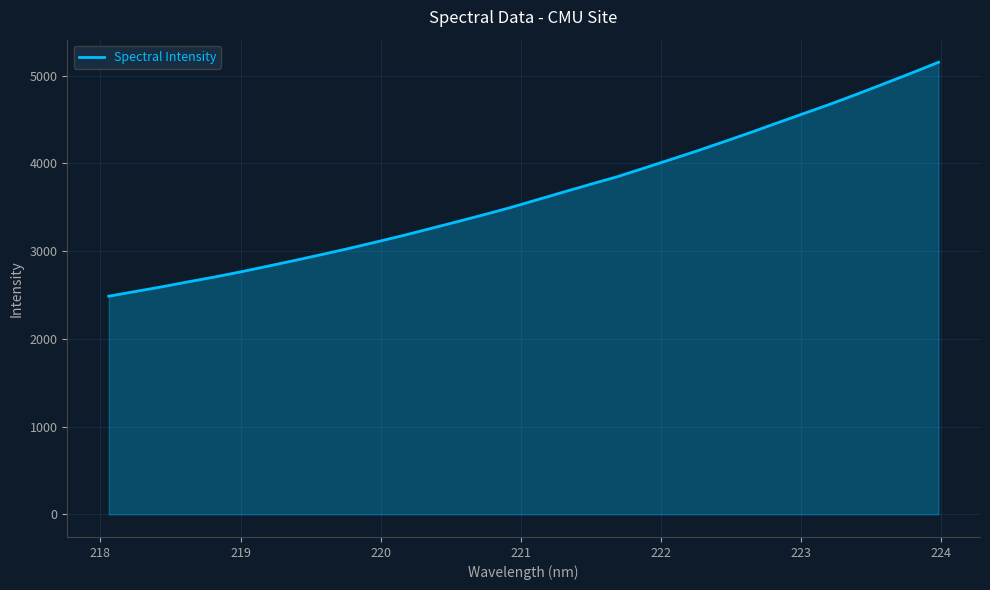

What is the difference between the maximum and minimum values?

2665.3